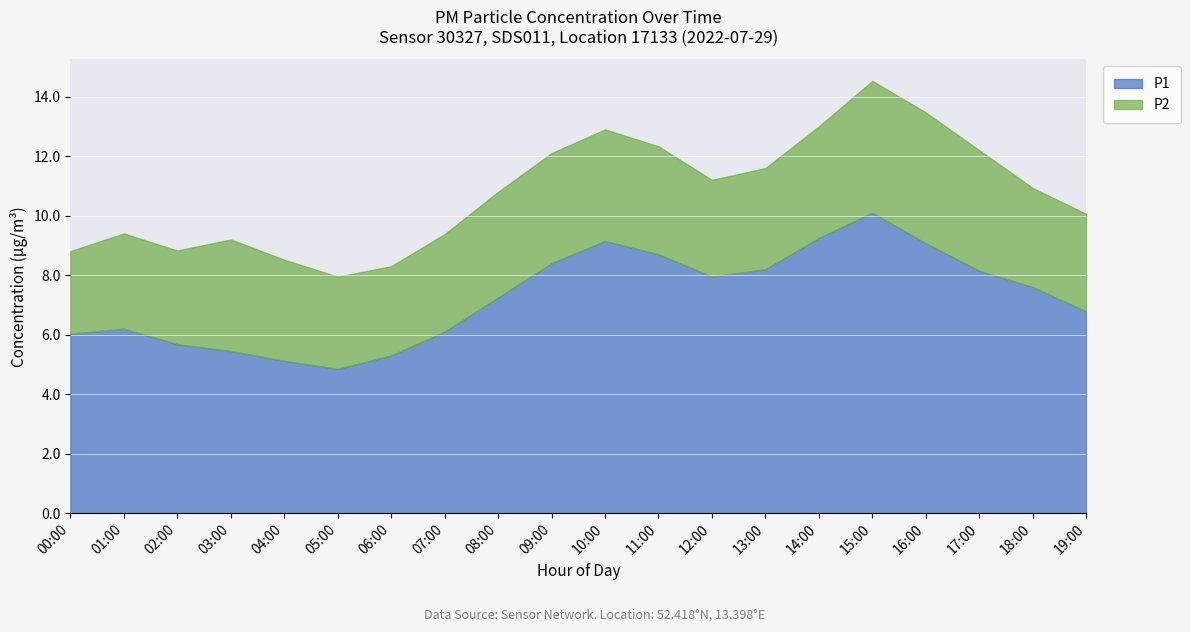

Reading right to left, extract all data points from this chart.

P1: 19:00=6.8	18:00=7.6	17:00=8.2	16:00=9.1	15:00=10.1	14:00=9.2	13:00=8.2	12:00=8.0	11:00=8.7	10:00=9.2	09:00=8.4	08:00=7.2	07:00=6.1	06:00=5.3	05:00=4.8	04:00=5.1	03:00=5.5	02:00=5.7	01:00=6.2	00:00=6.0
P2: 19:00=3.3	18:00=3.3	17:00=4.0	16:00=4.4	15:00=4.4	14:00=3.8	13:00=3.4	12:00=3.2	11:00=3.6	10:00=3.8	09:00=3.7	08:00=3.5	07:00=3.3	06:00=3.0	05:00=3.1	04:00=3.4	03:00=3.8	02:00=3.1	01:00=3.2	00:00=2.8